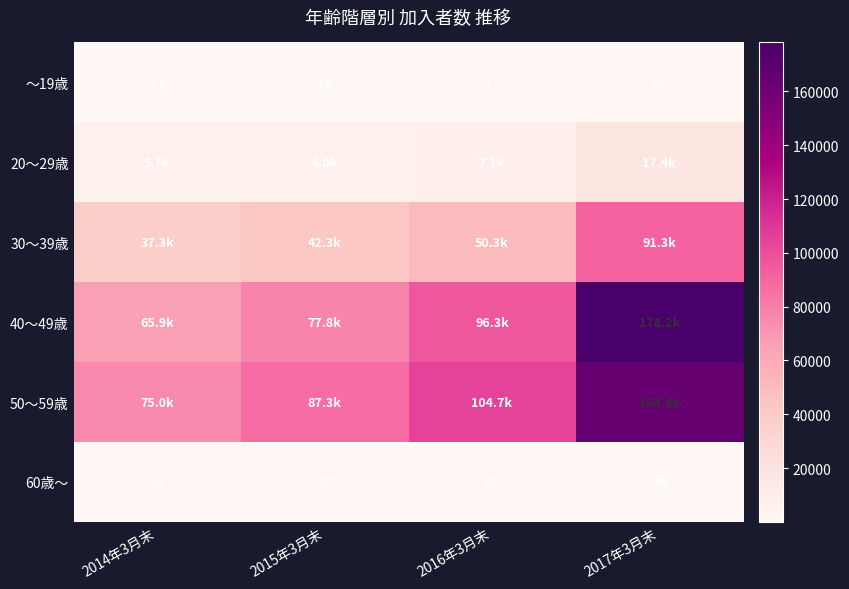

What is the total value across all series at 2016年3月末?

258529